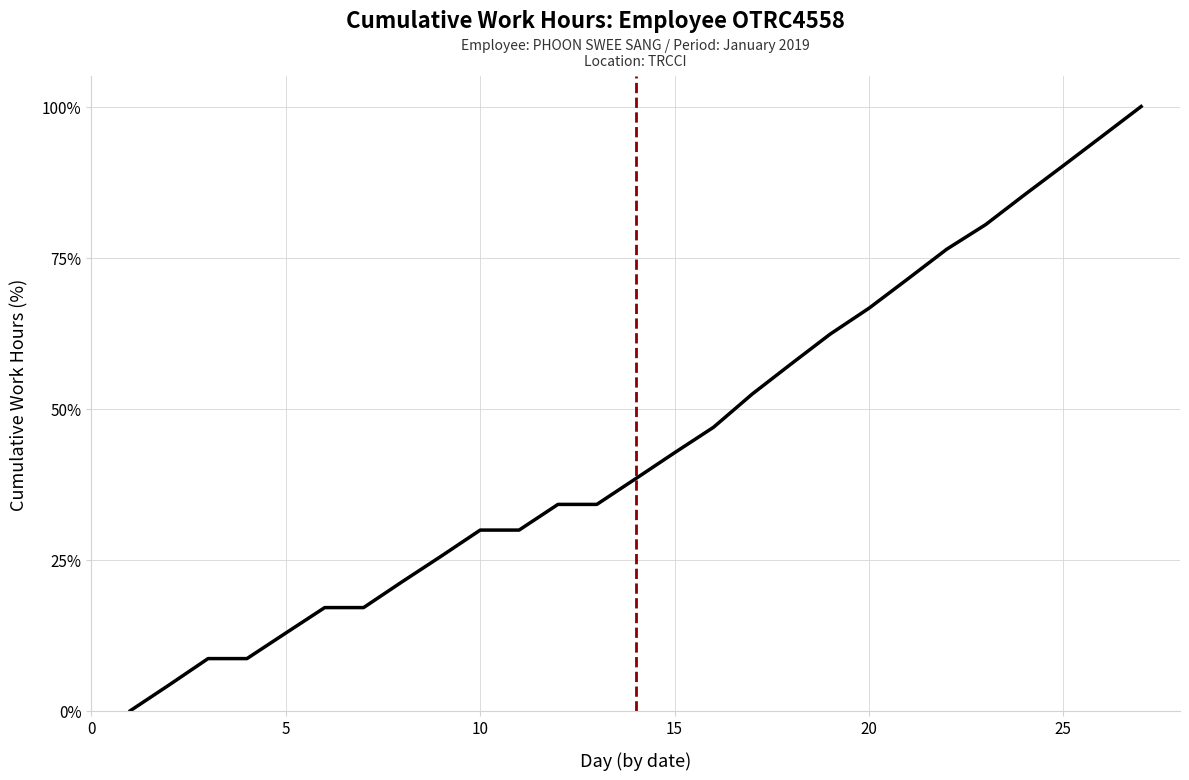

How many lines are shown in the chart?

1